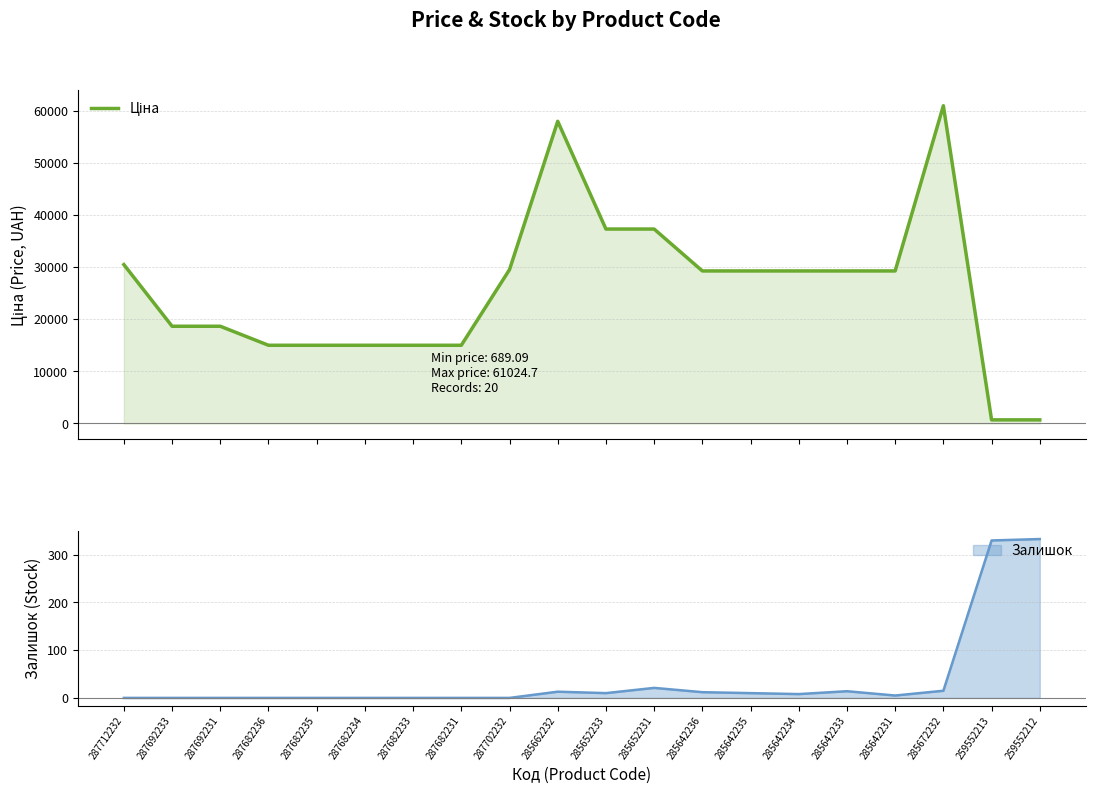

What is the ratio of the value at 285652233 to the value at 287682231?

2.5